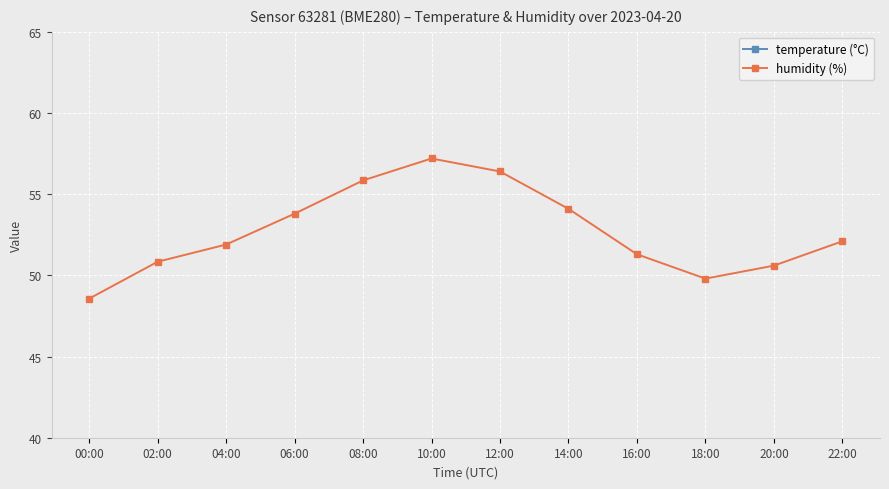

How many interior local valleys does the humidity (%) series have?

1